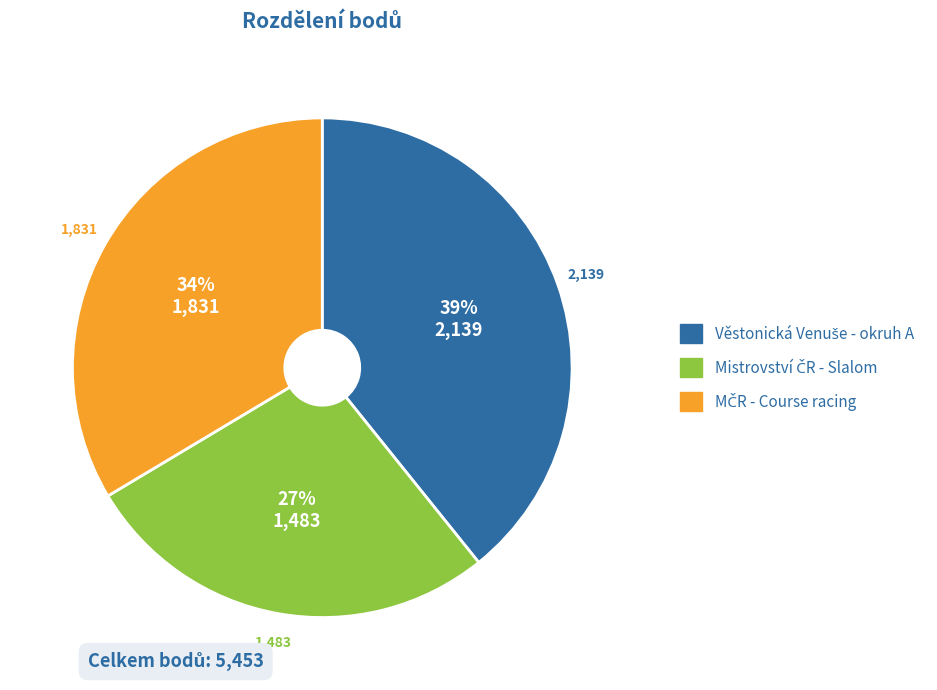

To the nearest percent, what is the difference between the largest and smallest slice percentages?

12%